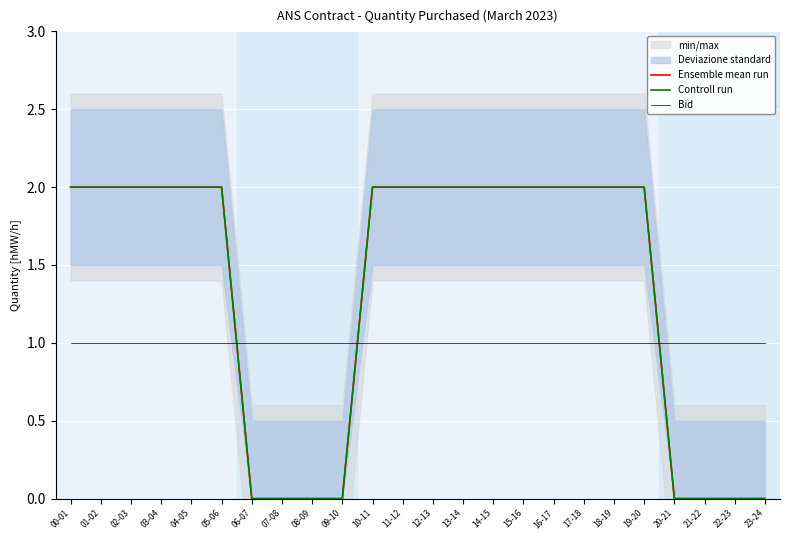

Is it true that Ensemble mean run equals 1 at 20-21?

False